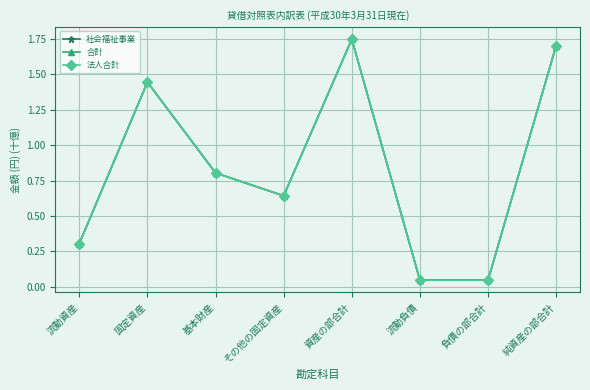

How many lines are shown in the chart?

3